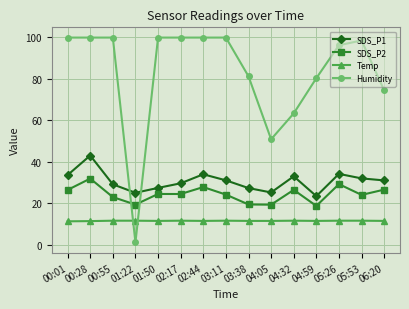

Which series has the largest total across all categories?

Humidity